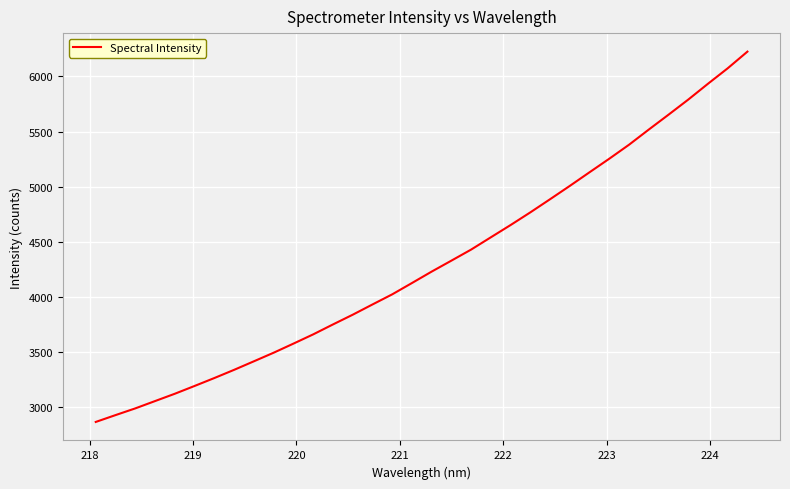

What is the smallest value displayed?

2867.0